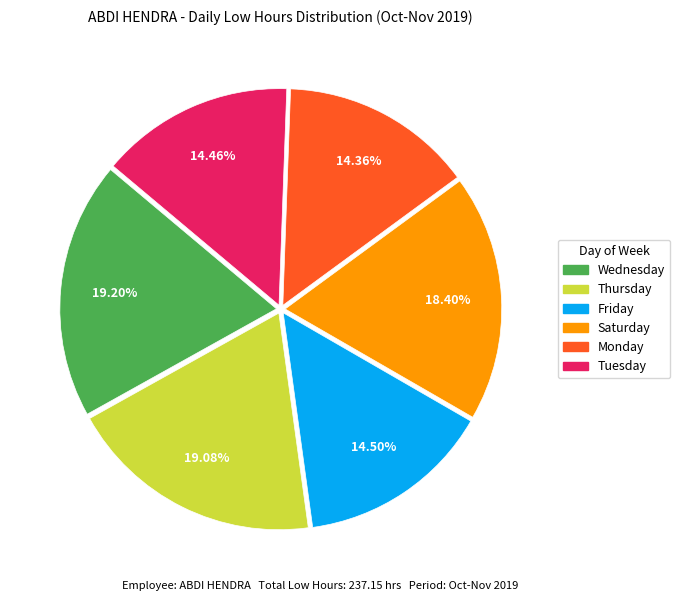

Do Friday and Wednesday together represent more than half of the pie?

No